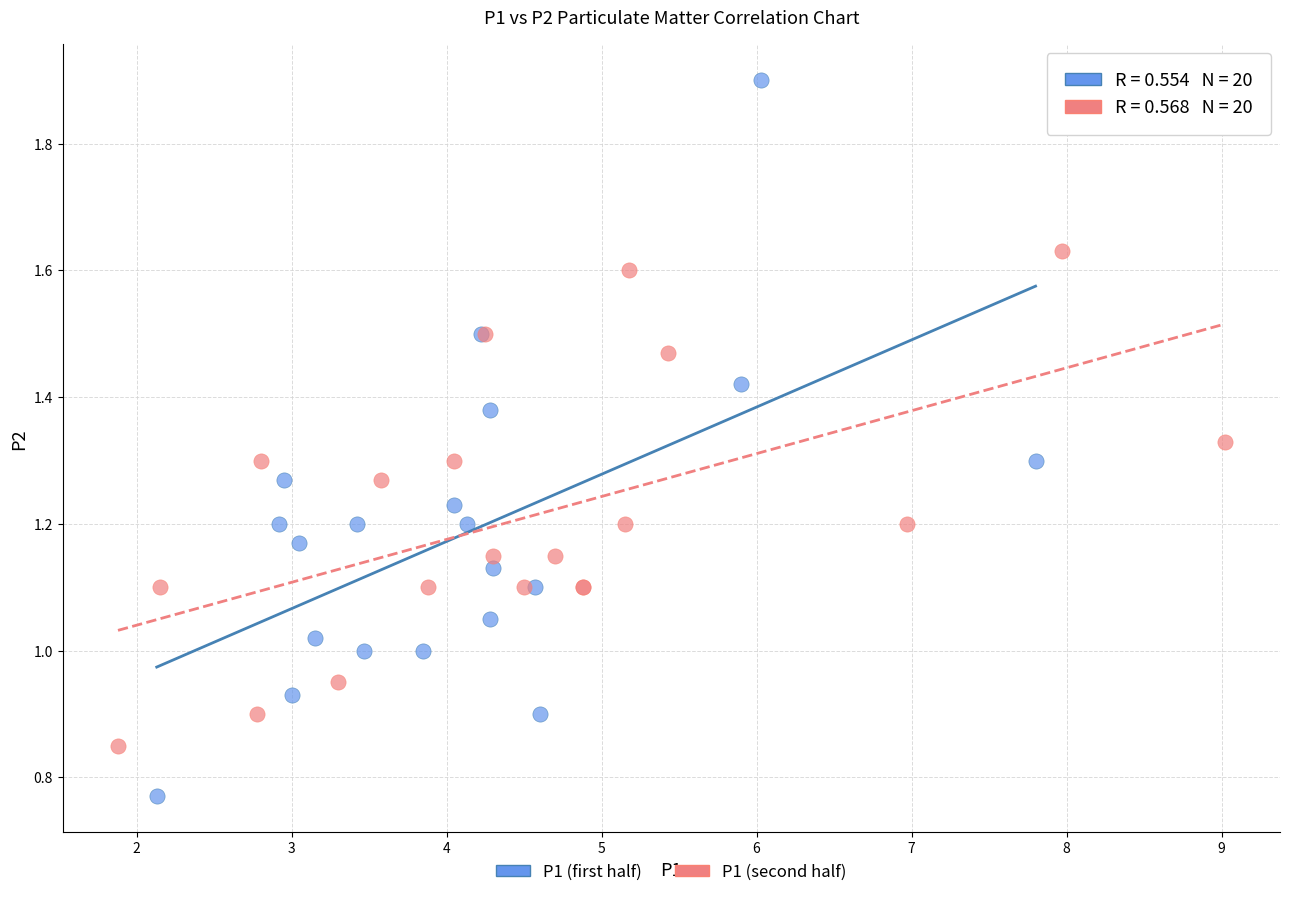

Which series has the widest spread of Y values?

P1 (first half)